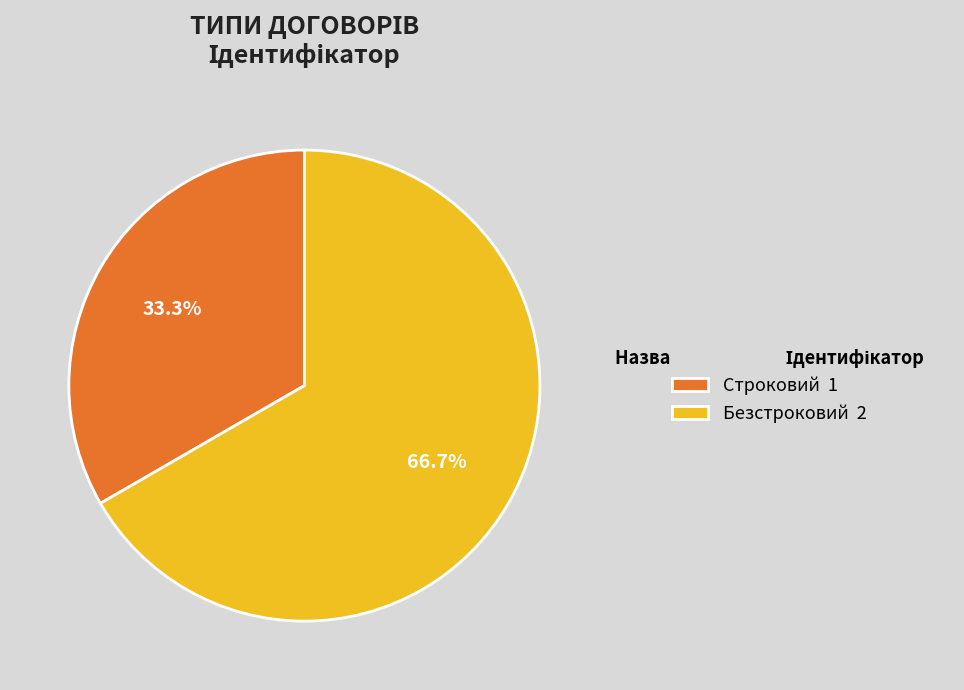

Is there a majority slice in this chart?

Yes